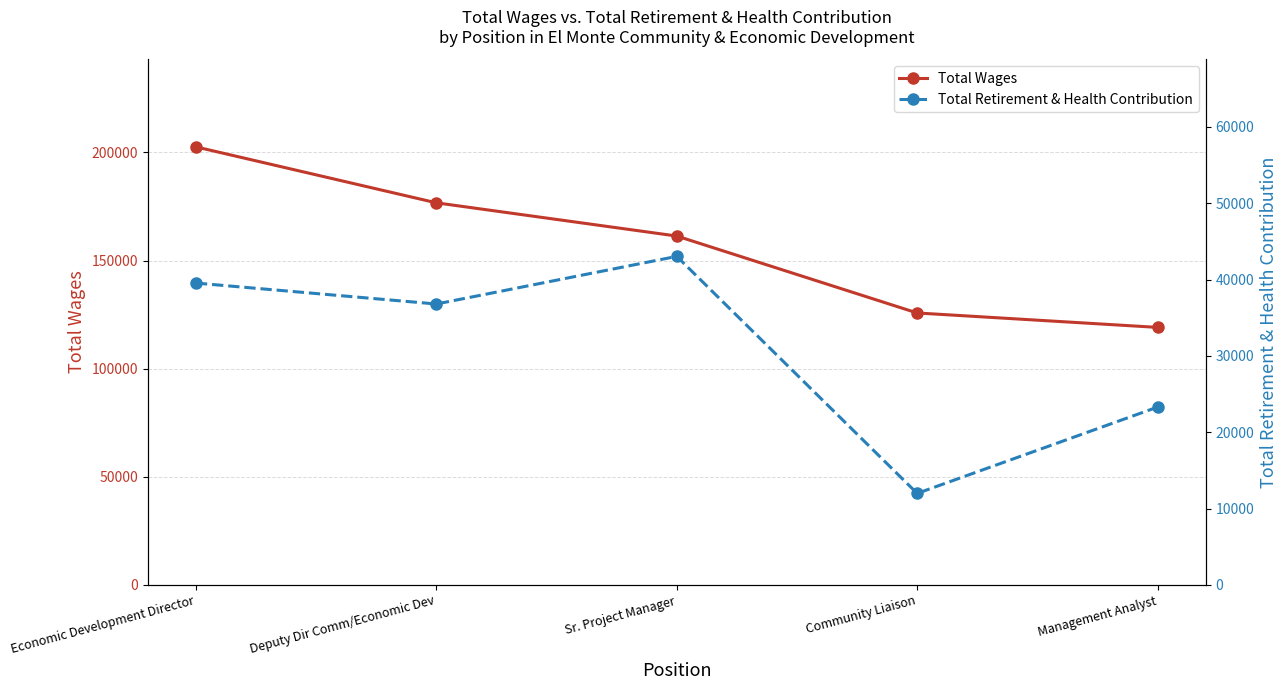

True or false: Total Wages has more than 1 points higher than both neighbors.

False